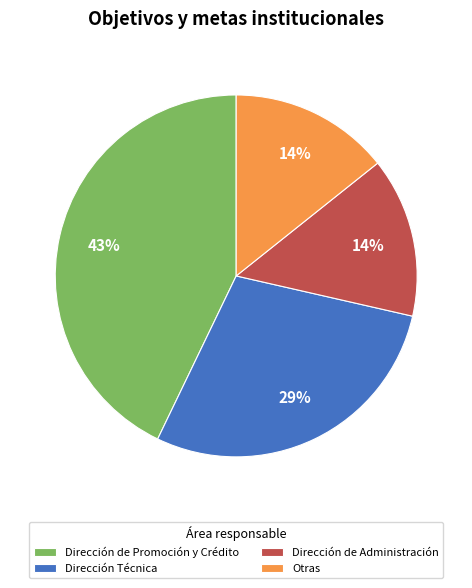

The Dirección de Promoción y Crédito slice represents 50% of the pie. True or false?

False